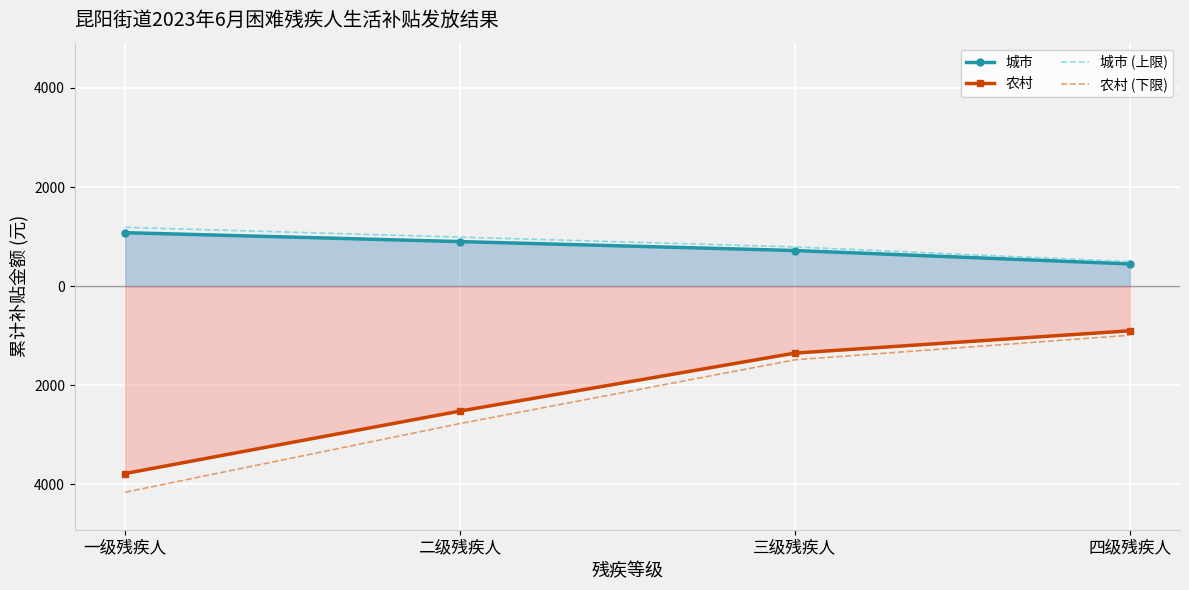

Which category has the lowest value in the 城市 (上限) series?

四级残疾人